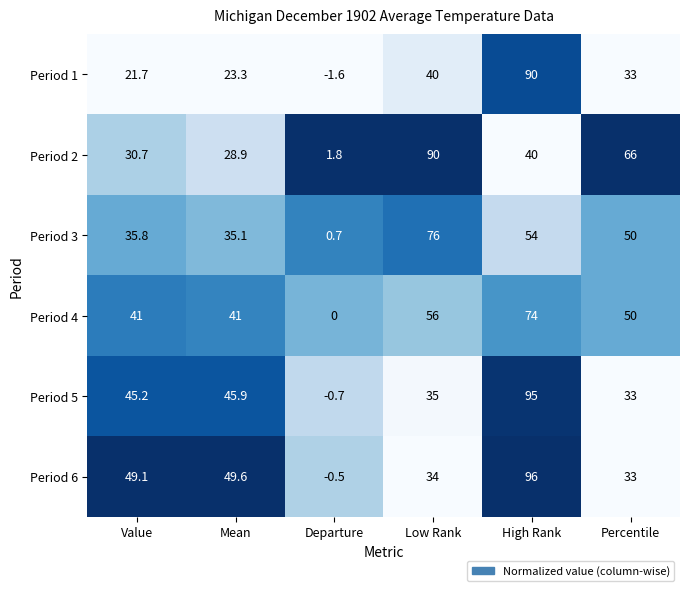

What is the approximate value of Period 5 at Departure?

-0.7